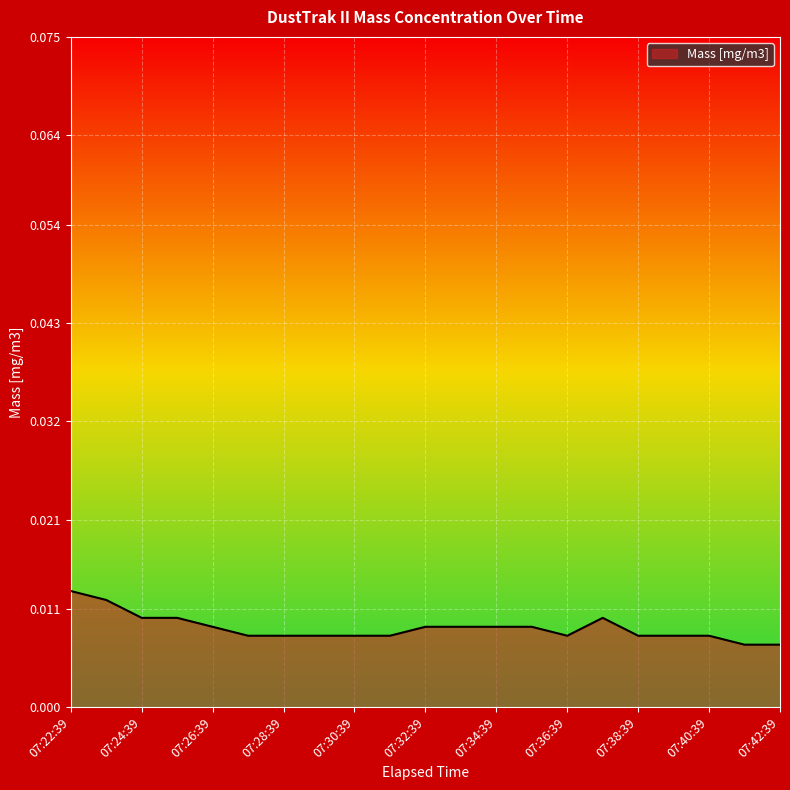

Reading right to left, what are all the values shown in this chart?

07:42:39=0.0	07:41:39=0.0	07:40:39=0.0	07:39:39=0.0	07:38:39=0.0	07:37:39=0.0	07:36:39=0.0	07:35:39=0.0	07:34:39=0.0	07:33:39=0.0	07:32:39=0.0	07:31:39=0.0	07:30:39=0.0	07:29:39=0.0	07:28:39=0.0	07:27:39=0.0	07:26:39=0.0	07:25:39=0.0	07:24:39=0.0	07:23:39=0.0	07:22:39=0.0